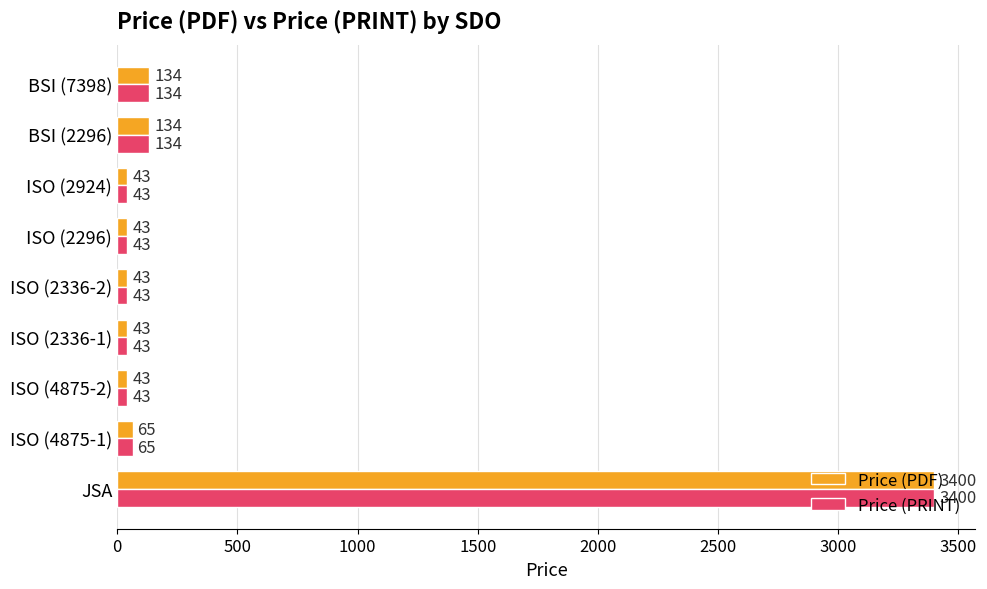

What is the greatest value displayed?

3400